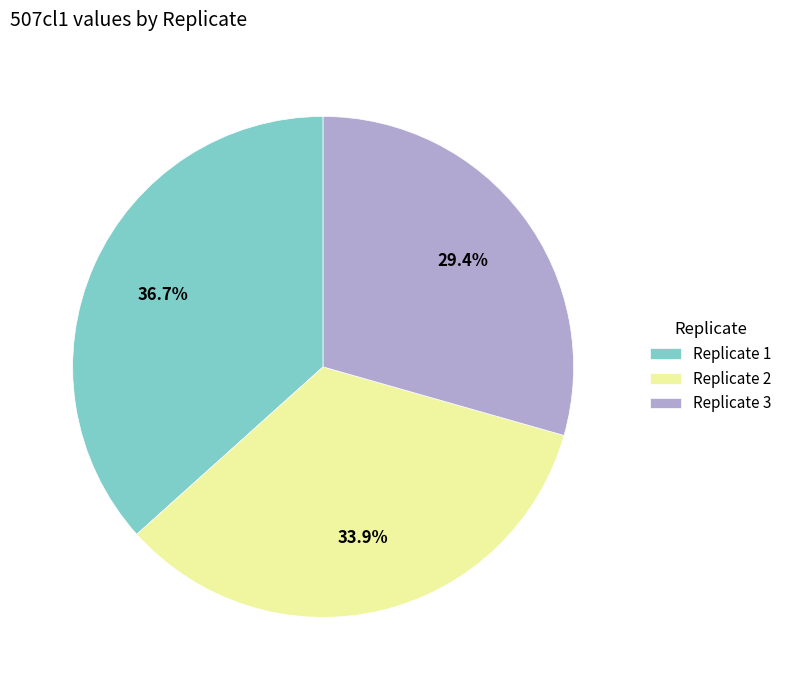

To the nearest percent, what is the difference between the Replicate 1 and Replicate 2 slice percentages?

3%